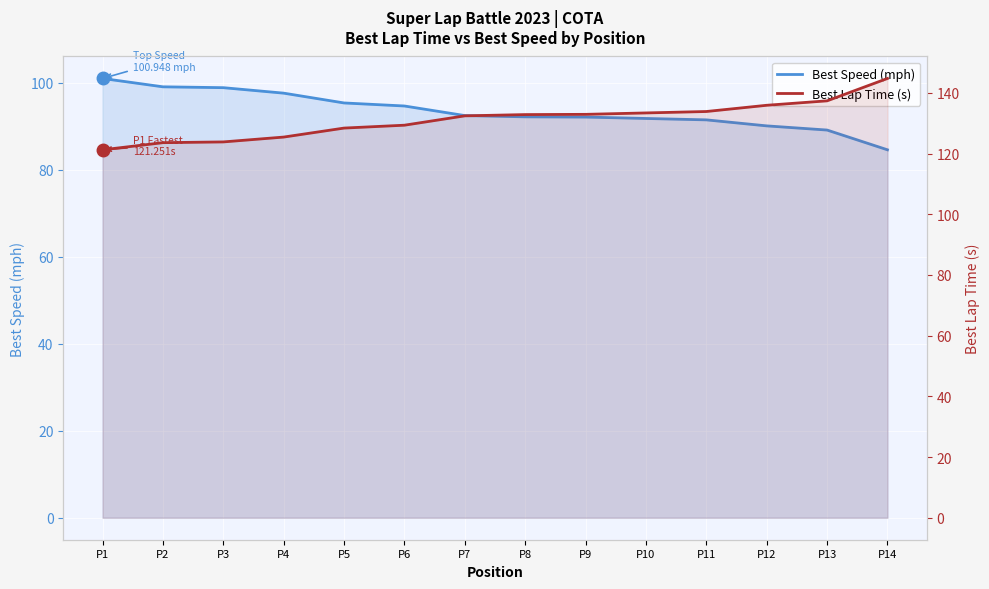

Reading right to left, extract all data points from this chart.

Best Speed (mph): P14=84.6	P13=89.1	P12=90.0	P11=91.4	P10=91.8	P9=92.1	P8=92.1	P7=92.4	P6=94.6	P5=95.3	P4=97.6	P3=98.8	P2=99.0	P1=100.9
Best Lap Time (s): P14=144.8	P13=137.4	P12=135.9	P11=133.9	P10=133.4	P9=132.9	P8=132.9	P7=132.4	P6=129.4	P5=128.4	P4=125.4	P3=123.8	P2=123.6	P1=121.3